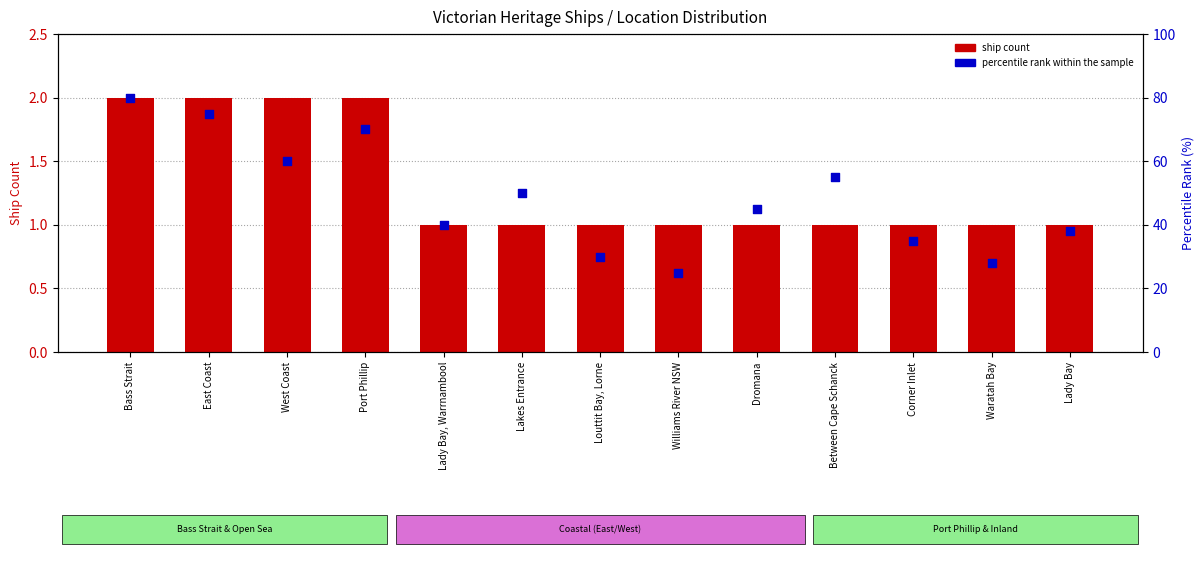

Which series reaches the maximum Y coordinate?

percentile rank within the sample